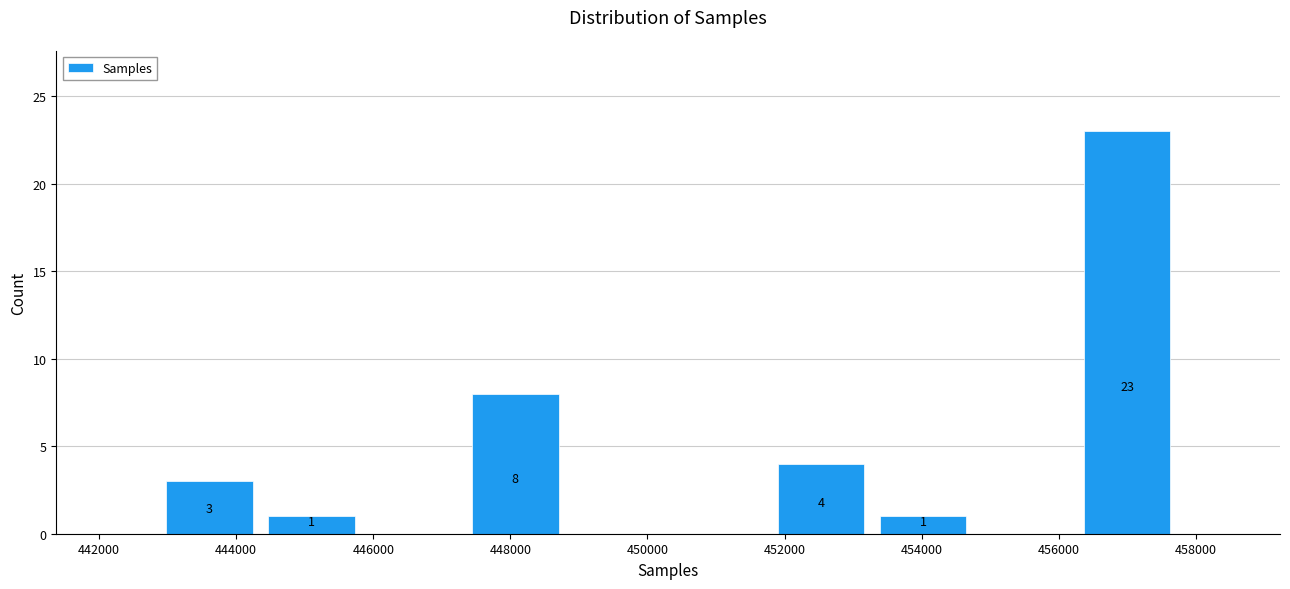

Which range on the x-axis has the tallest bar?

456200 to 457800